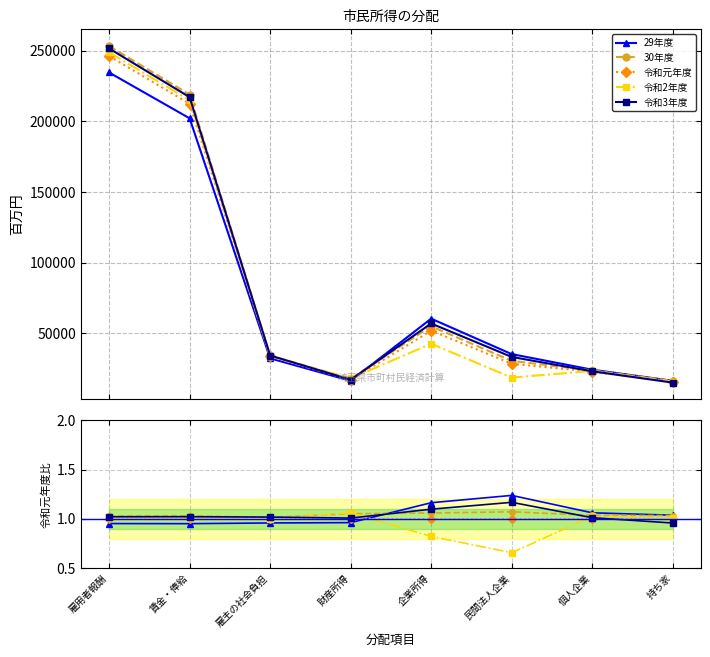

What is the value of the 令和元年度 point at the 3rd from the left?

1.0